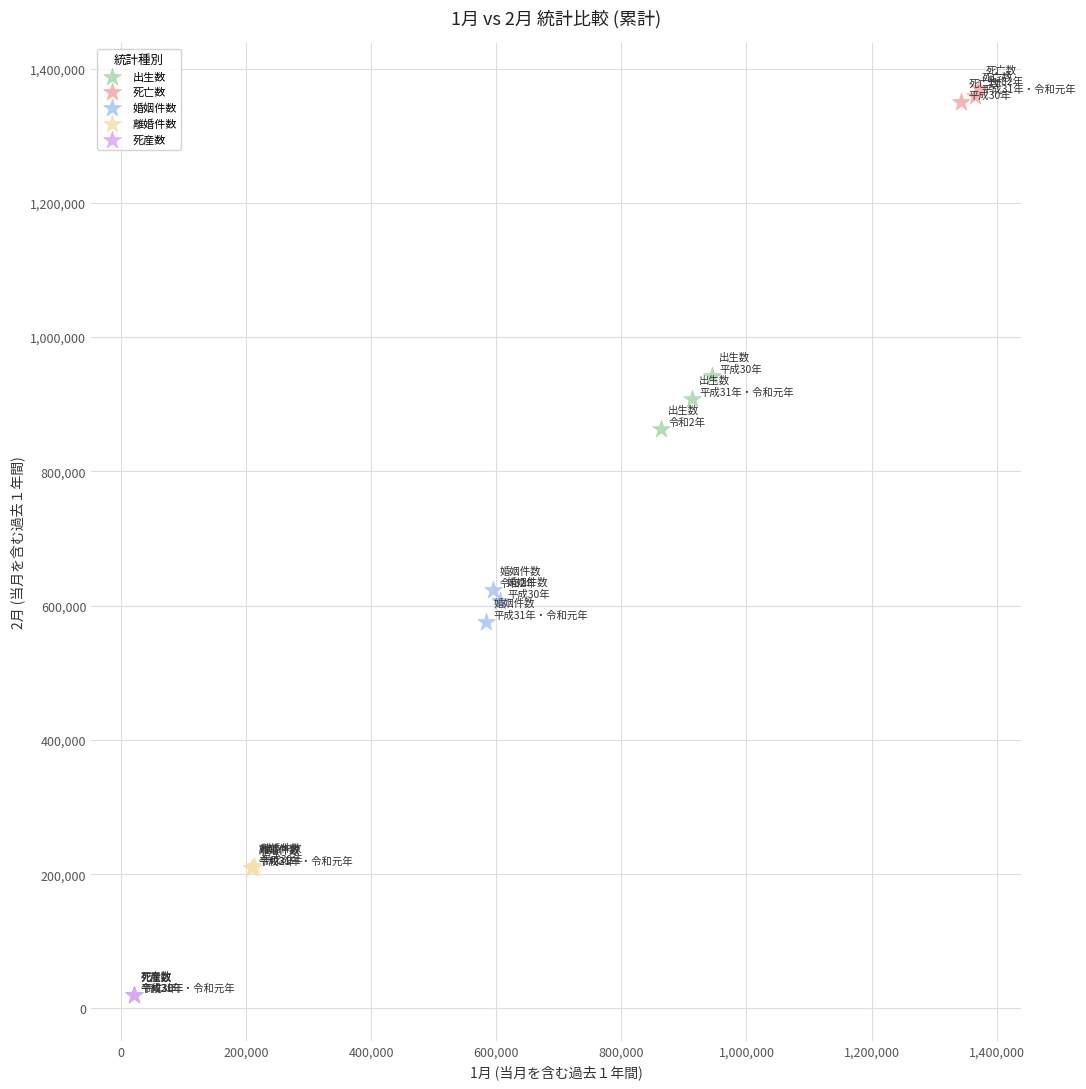

Which series has the widest spread of Y values?

出生数